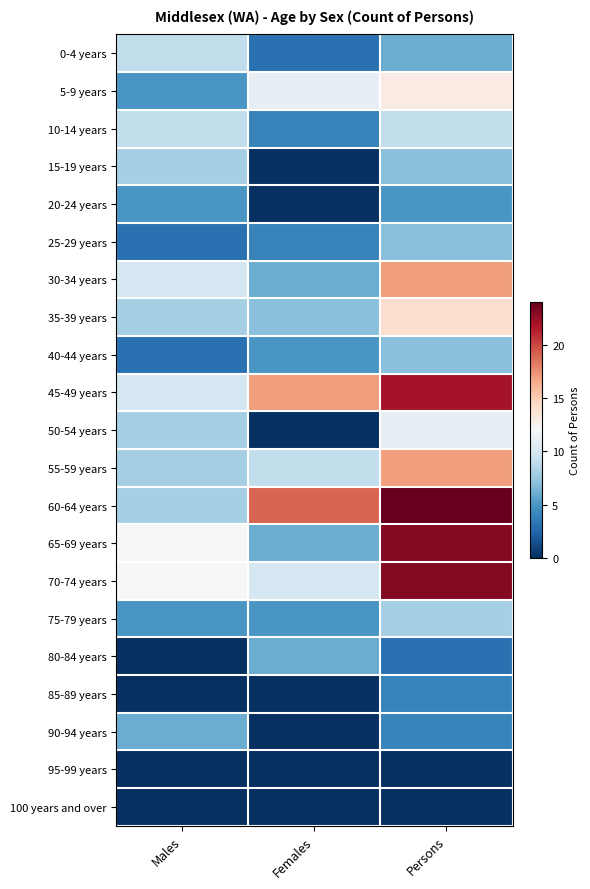

At how many categories does at least one series exceed 20?

1